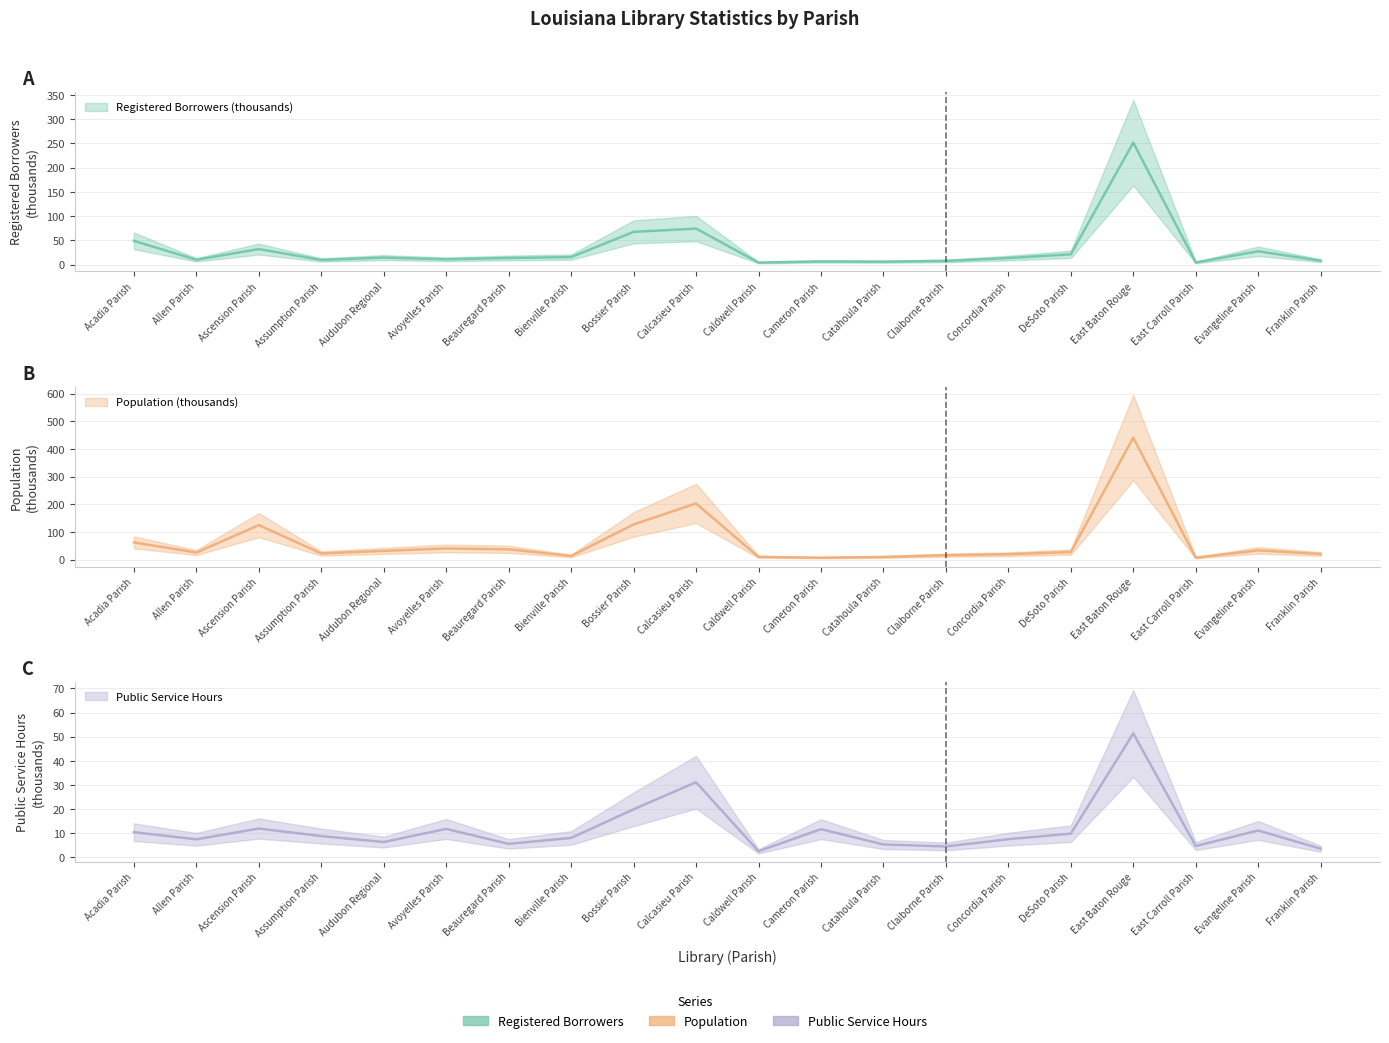

What is the difference between the maximum and minimum values in the Public Service Hours series?

48.8